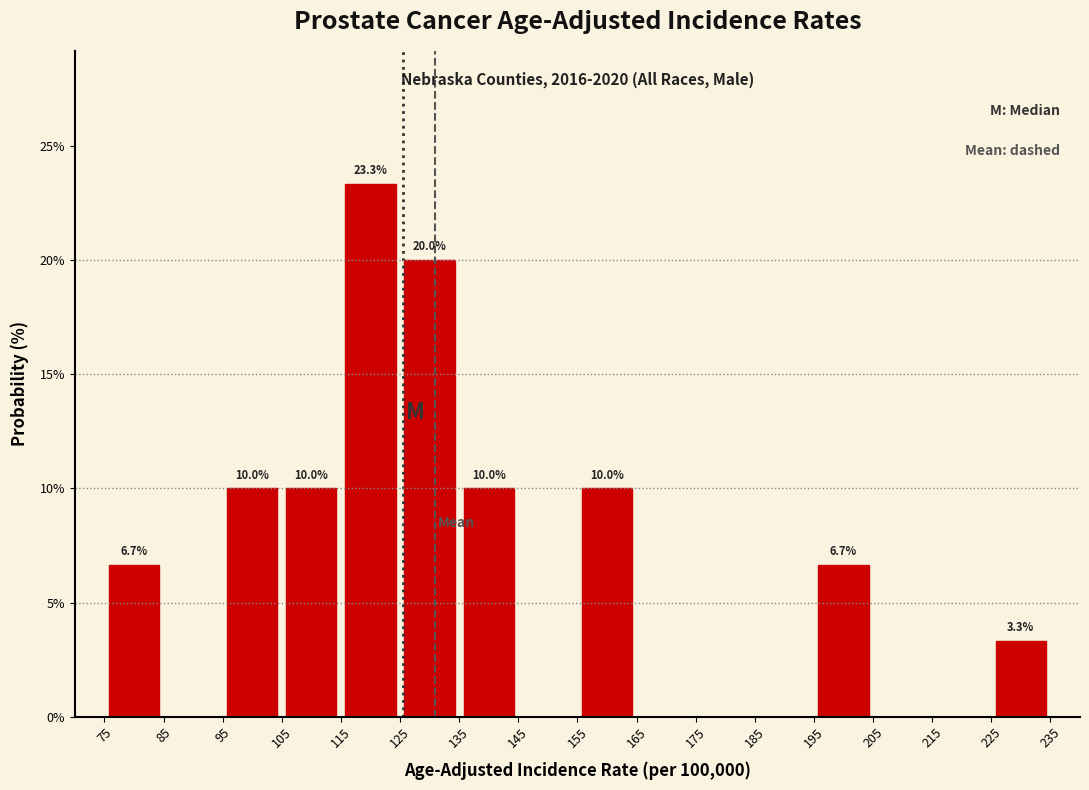

Which range on the x-axis has the tallest bar?

115 to 125